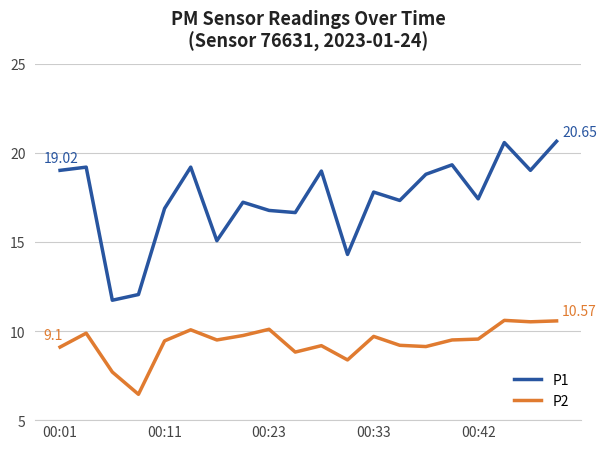

What is the difference between the maximum and minimum values in the P1 series?

8.9